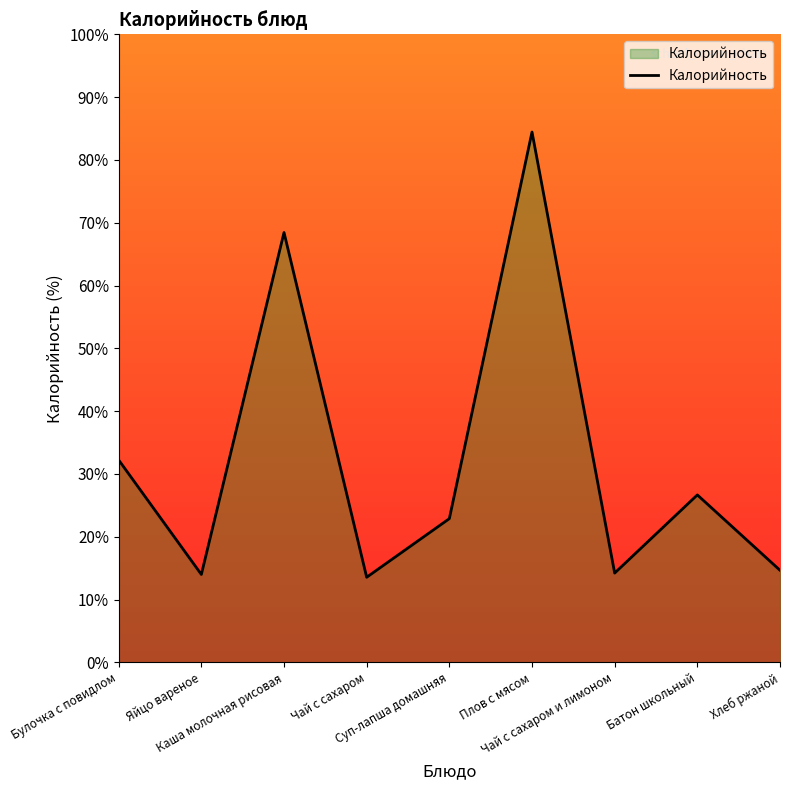

What is the maximum value shown in the chart?

84.4